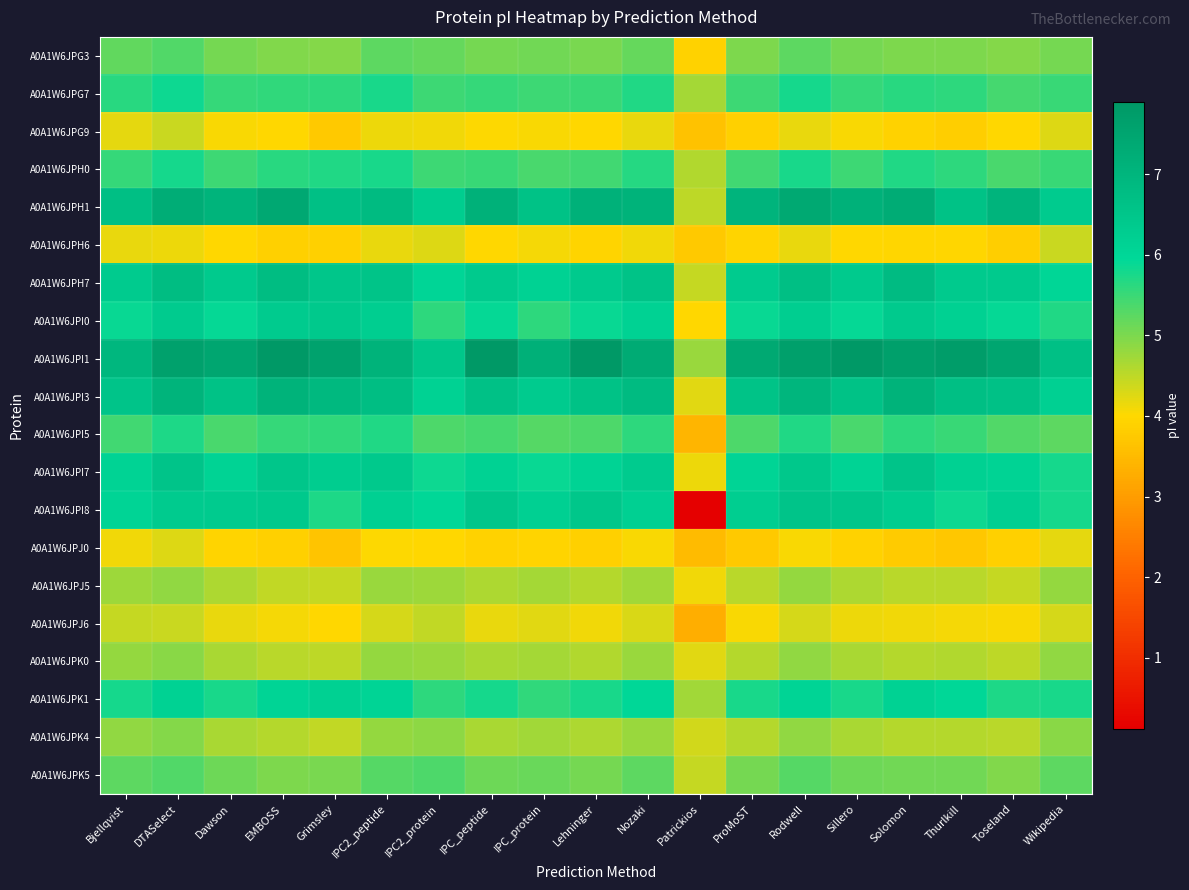

Between IPC_protein and Sillero, which series saw the biggest shift?

A0A1W6JPI1